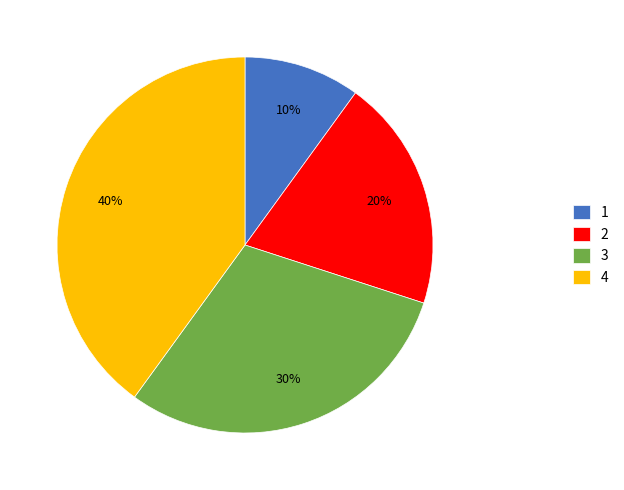

What percentage is the 2 slice, to the nearest percent?

20%